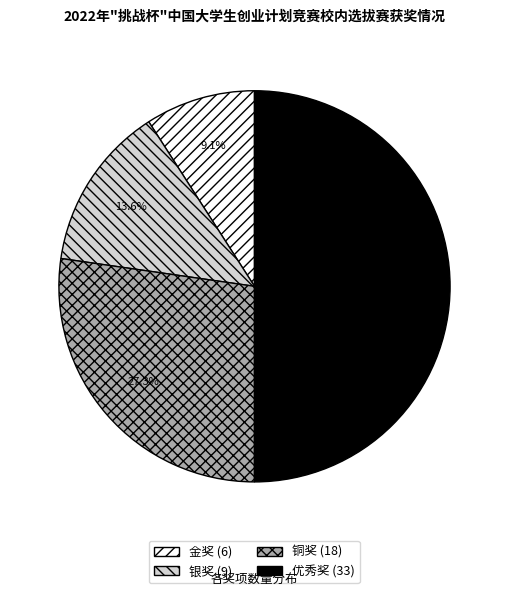

How many segments does this pie chart have?

4